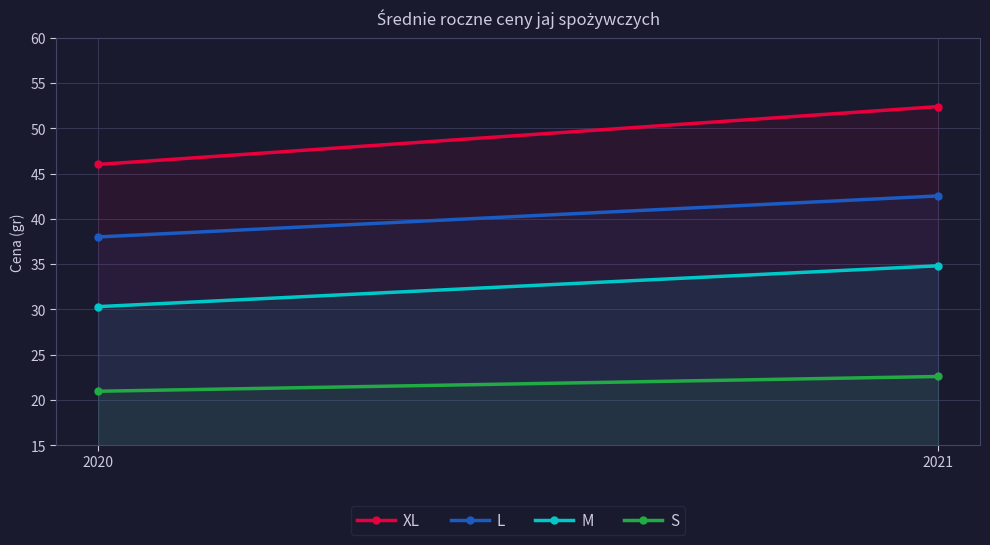

What is the difference between the M values at 2021 and 2020?

4.5